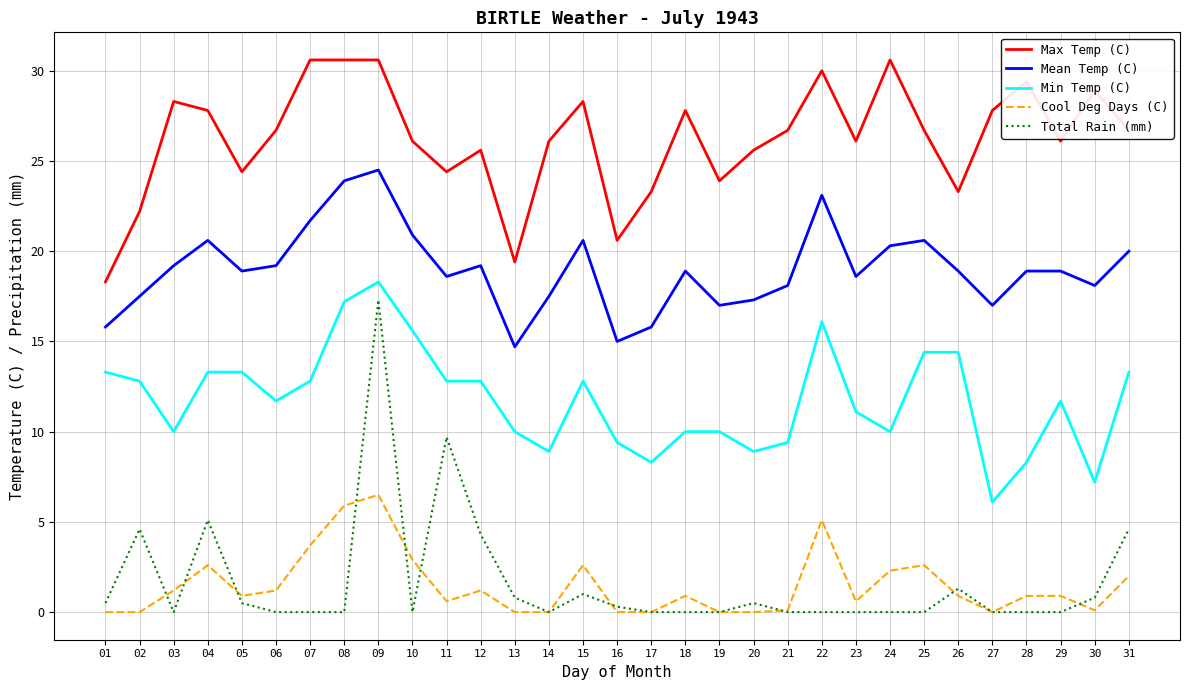

Where is the first local maximum for Cool Deg Days (C)?

04